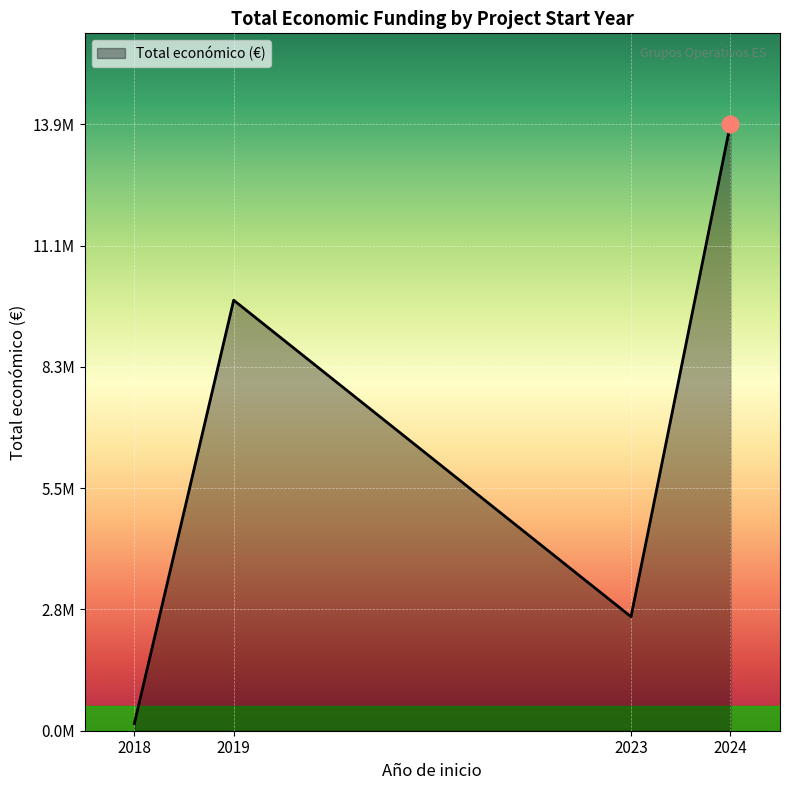

Does the chart have visible grid lines?

Yes